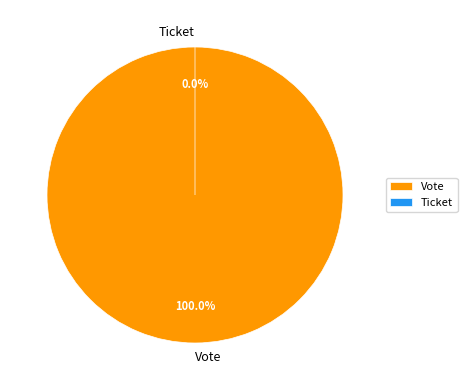

What percentage do Ticket and Vote together represent?

100.0%